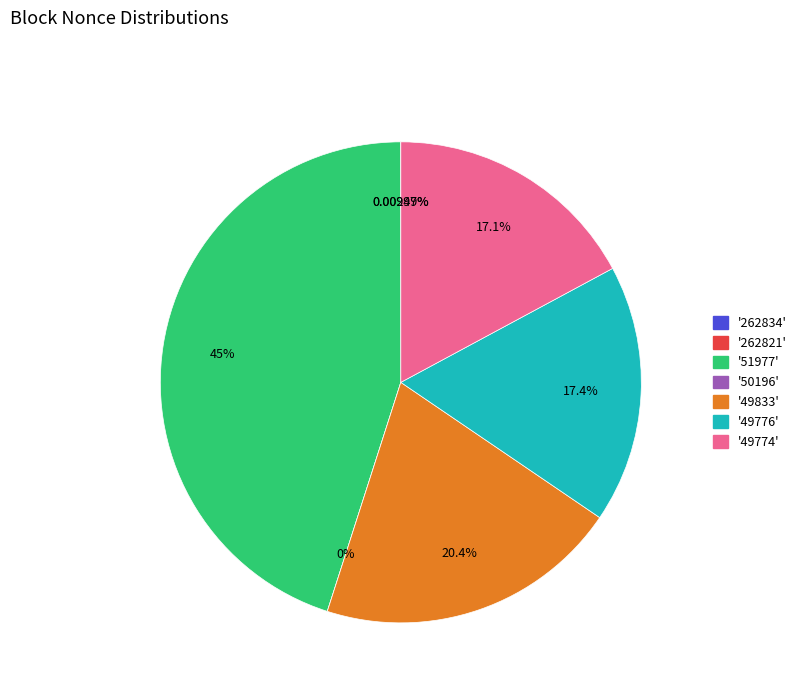

To the nearest percent, what portion does 51977 represent?

45%